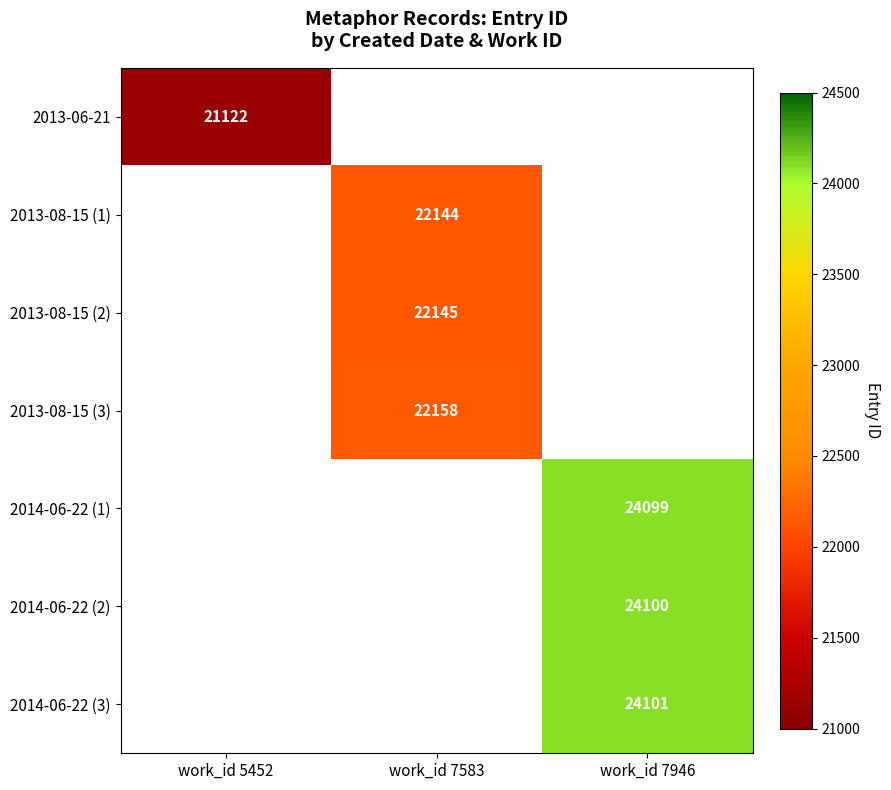

True or false: 2014-06-22 (1) has a value of 14435 at work_id 7946.

False